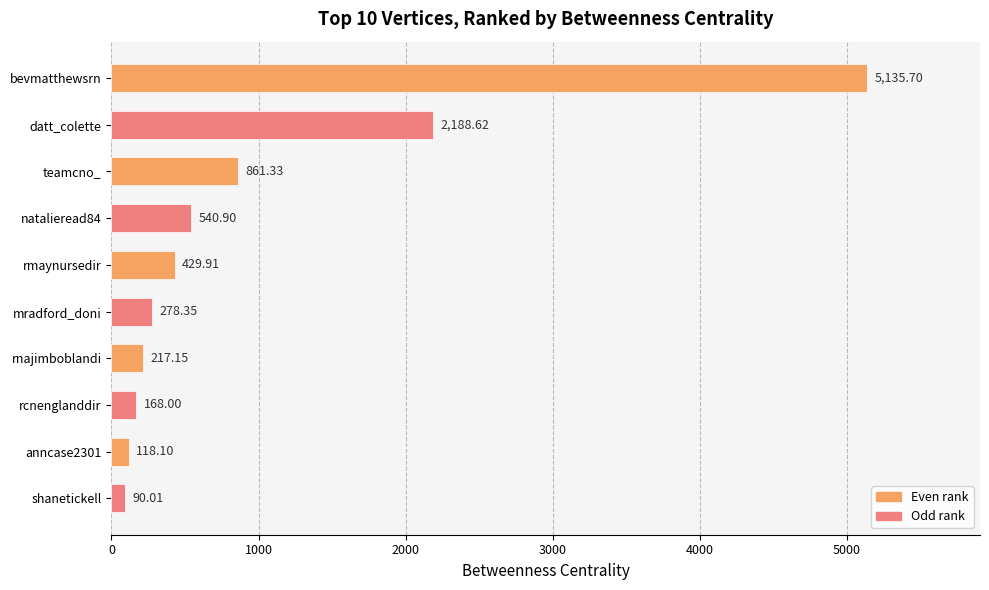

What is the difference between the second highest and second lowest values?

2070.5